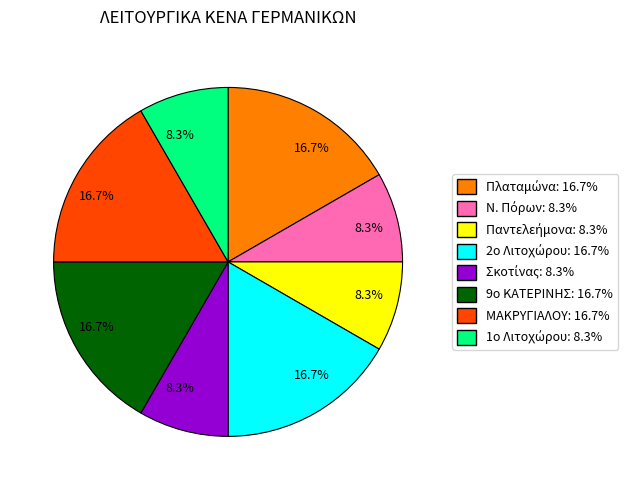

Is there a majority slice in this chart?

No